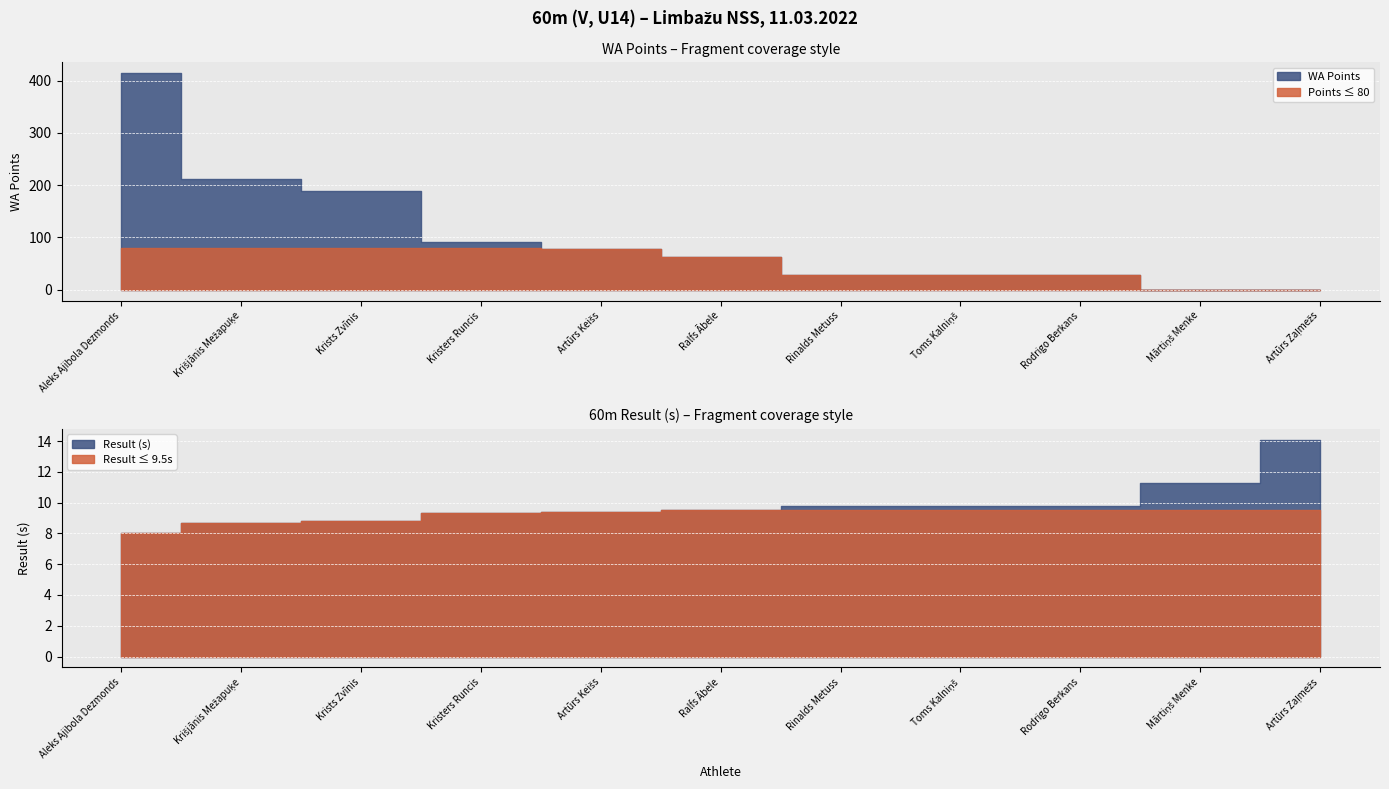

How many lines are shown in the chart?

2